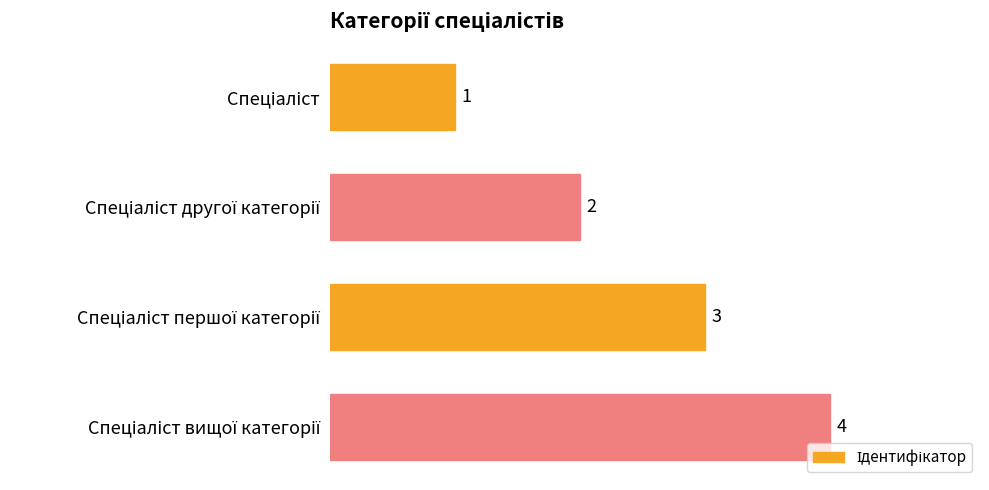

What is the smallest value displayed?

1